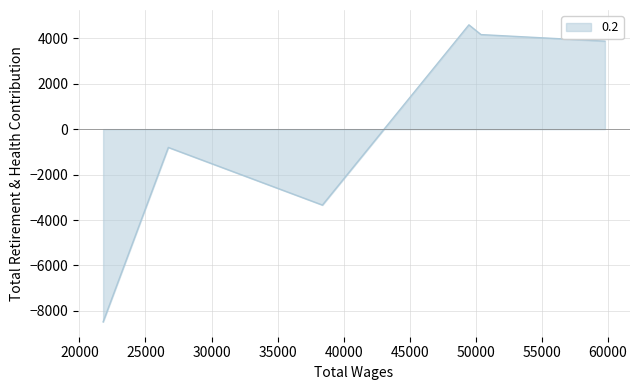

Which category has the highest value across all series?

49475.0